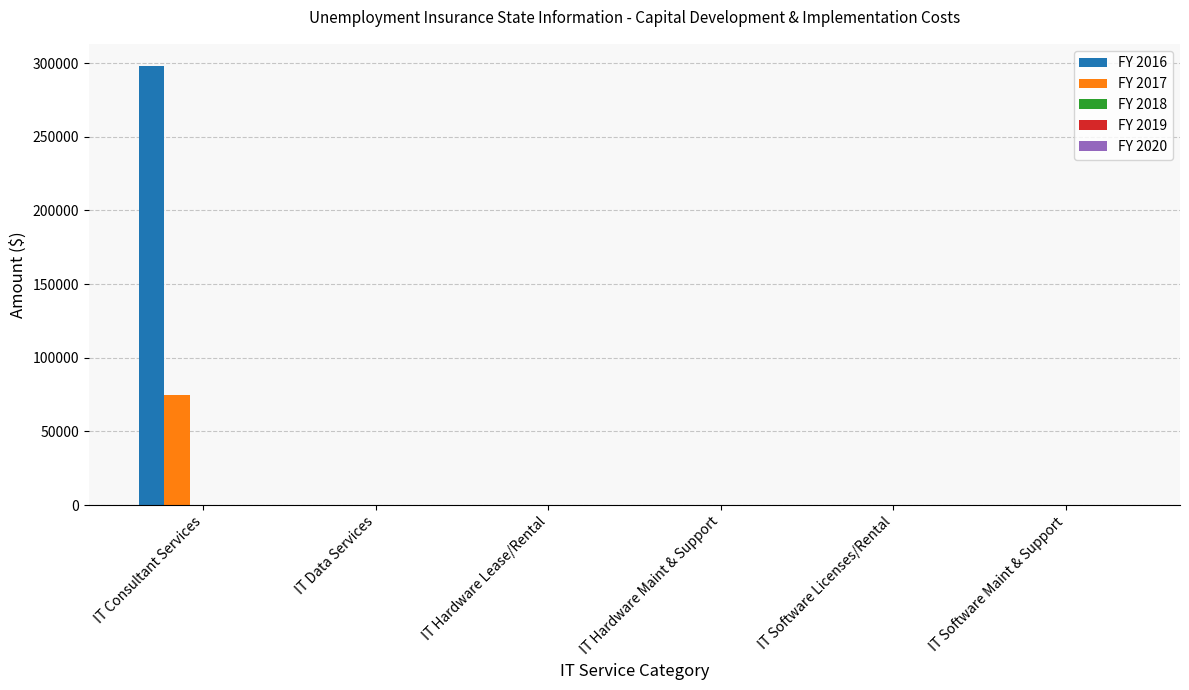

What is the sum of all FY 2017 values?

74551.6